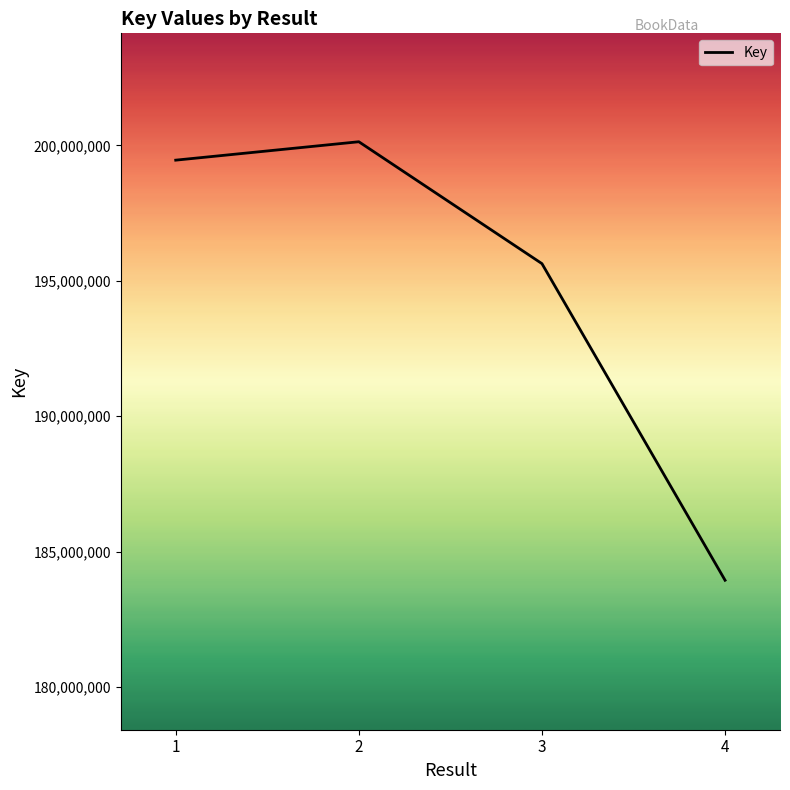

Reading left to right, what are all the values shown in this chart?

1=199456549	2=200136356	3=195635908	4=183945717